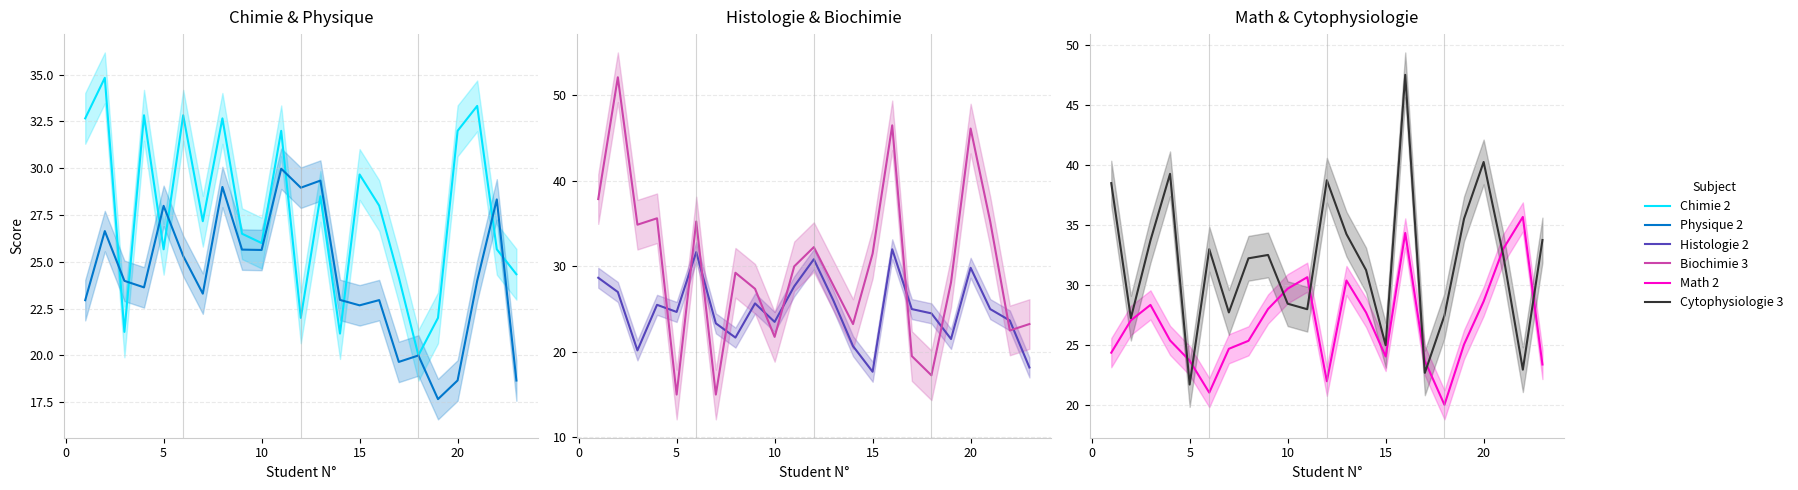

What are all the series names shown in the legend?

Chimie 2, Physique 2, Histologie 2, Biochimie 3, Math 2, Cytophysiologie 3